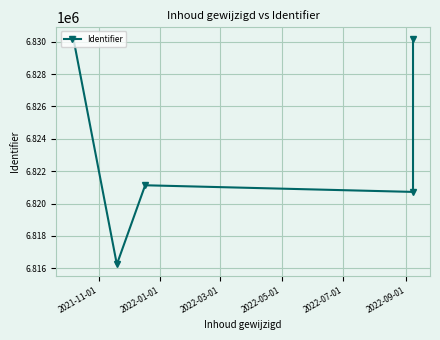

How many lines are shown in the chart?

1